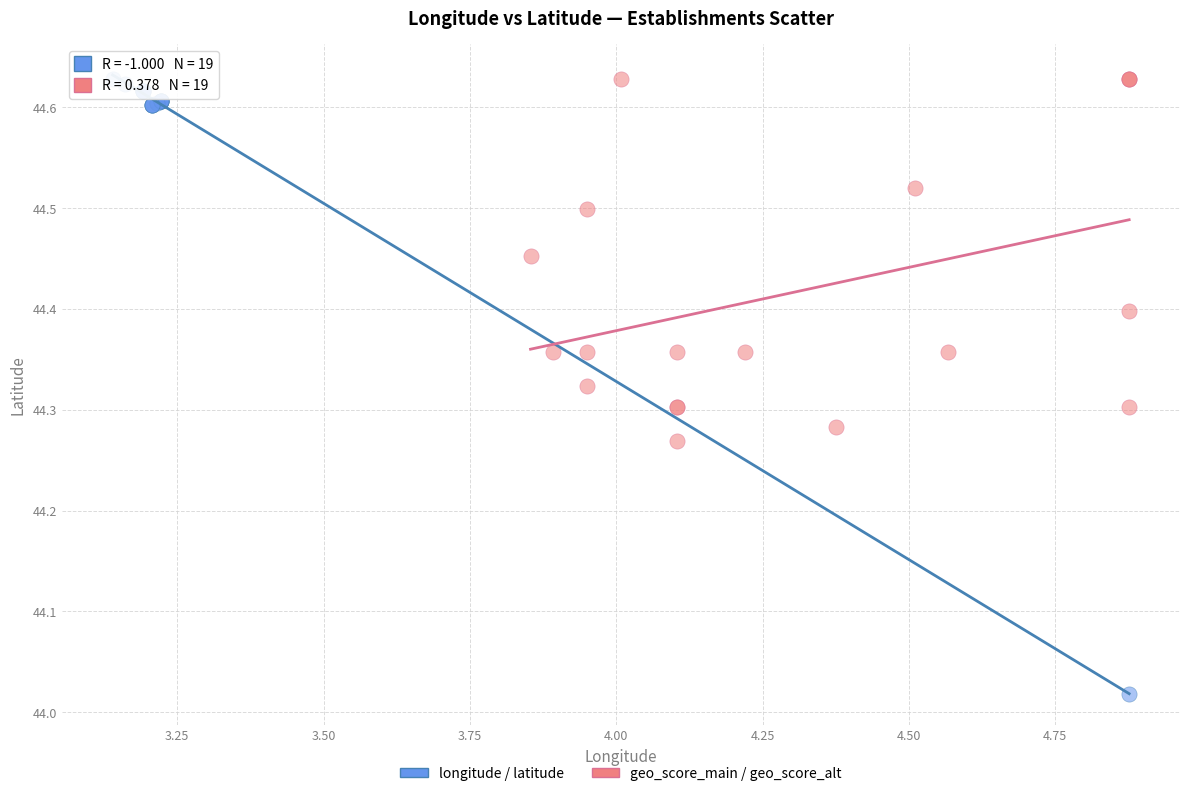

Which series has the largest Y range (max minus min)?

longitude / latitude